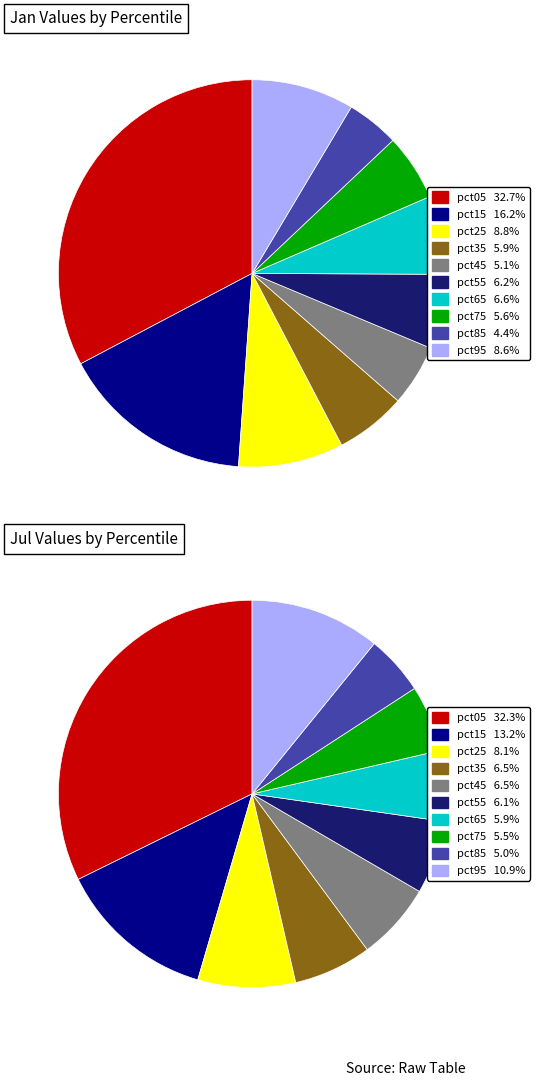

How many slices are in this pie chart?

10